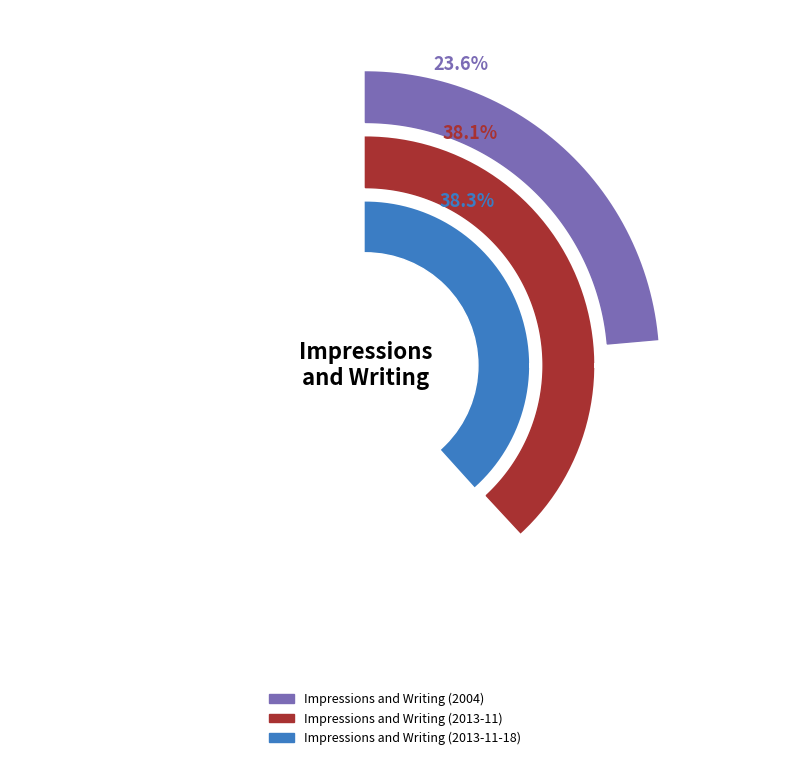

How many segments does this pie chart have?

3